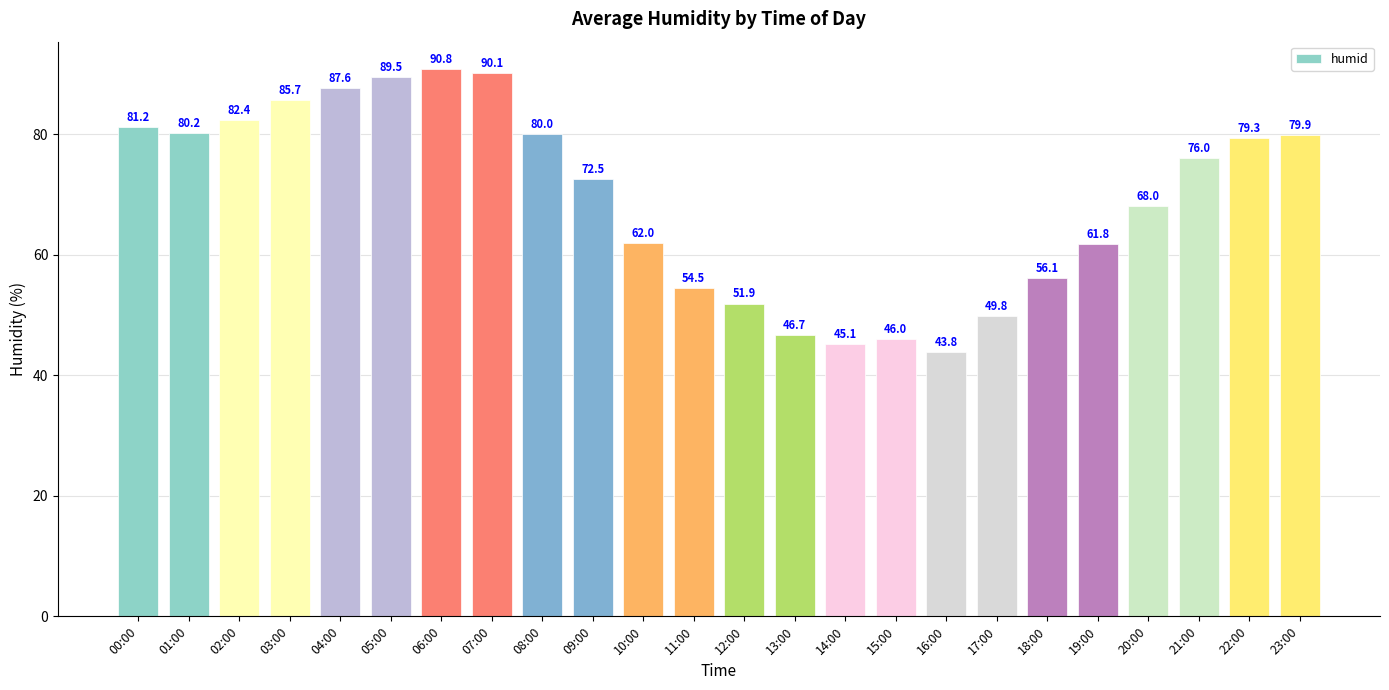

What is the label of the 24th bar from the left?

23:00